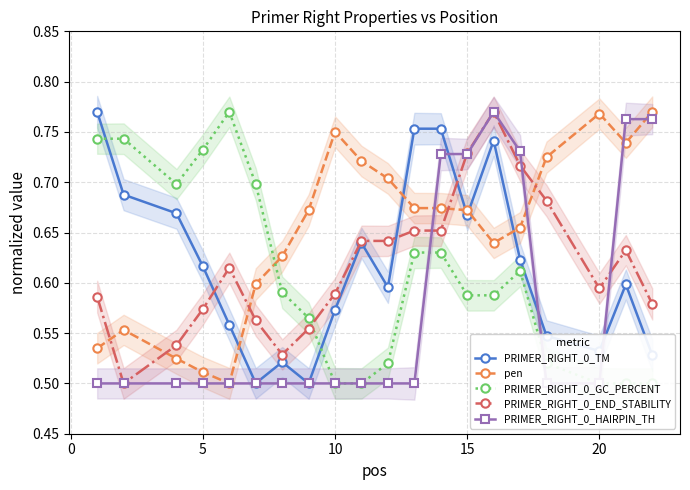

How many intersections are there between PRIMER_RIGHT_0_END_STABILITY and PRIMER_RIGHT_0_GC_PERCENT?

1